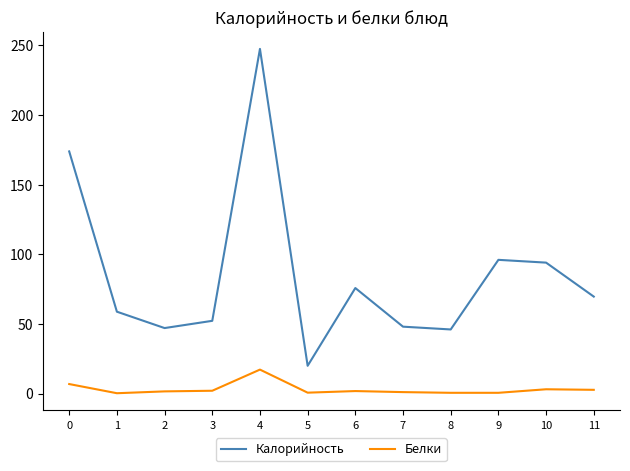

True or false: Белки and Калорийность cross at least once.

False